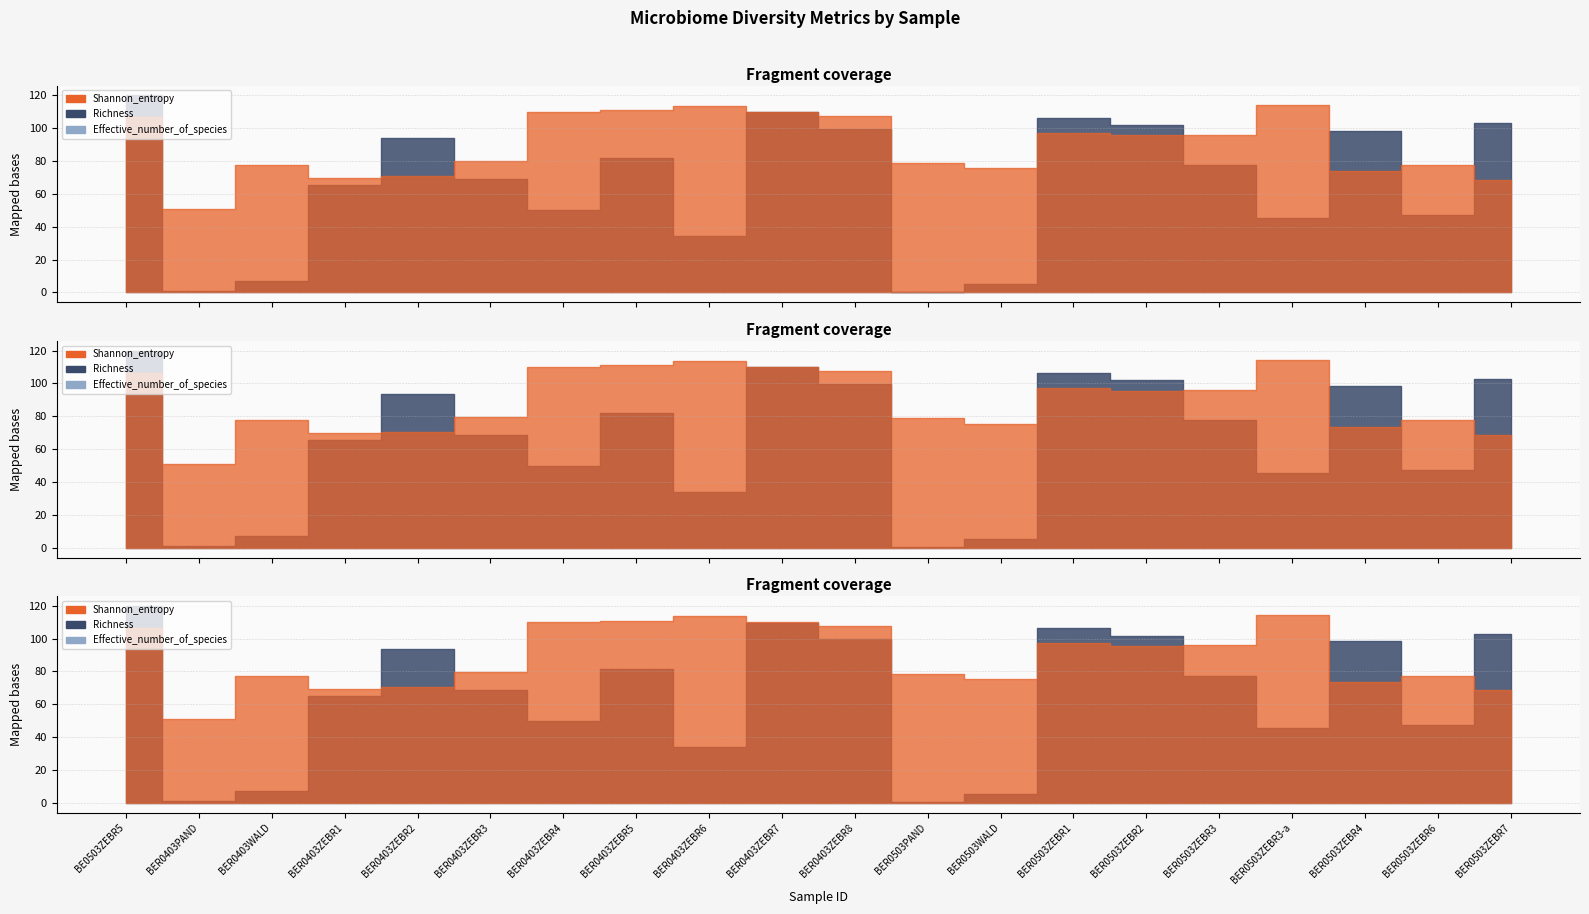

How many interior local peaks does the Richness series have?

4